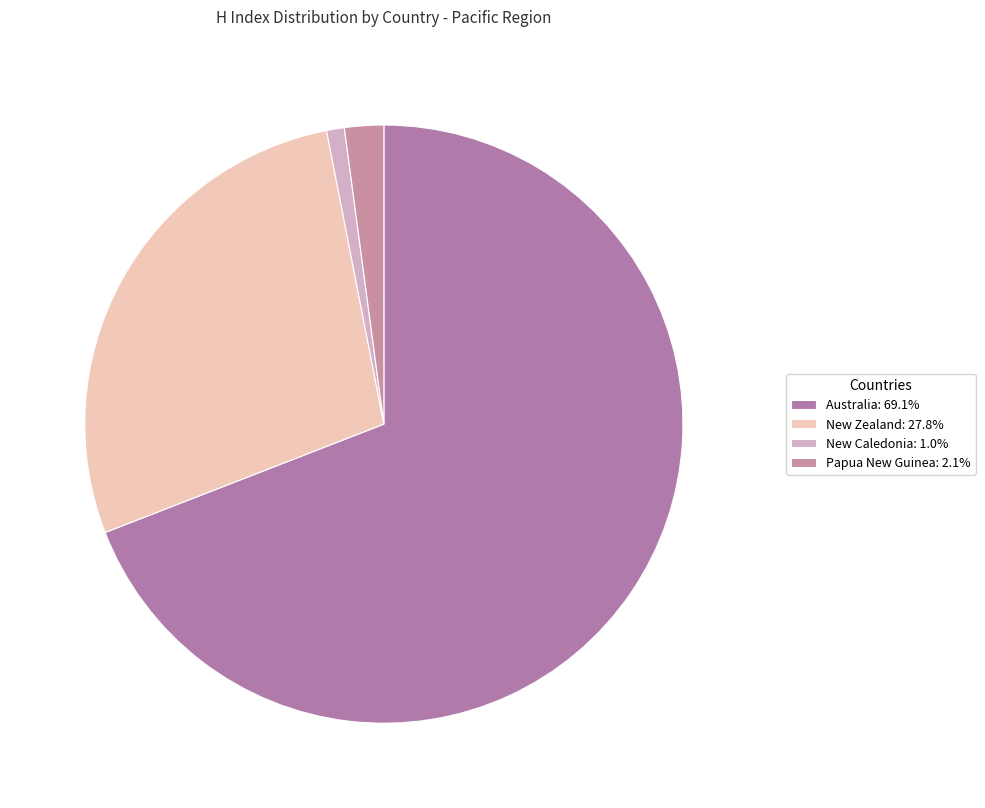

What is the majority slice?

Australia